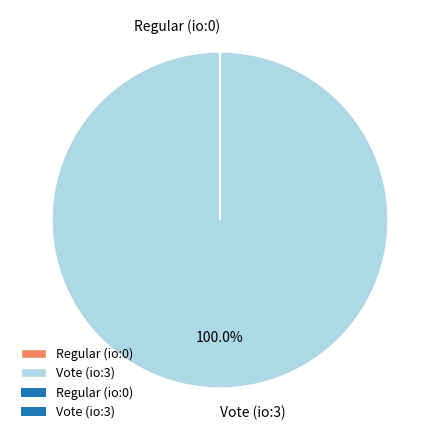

Is there a majority slice in this chart?

Yes